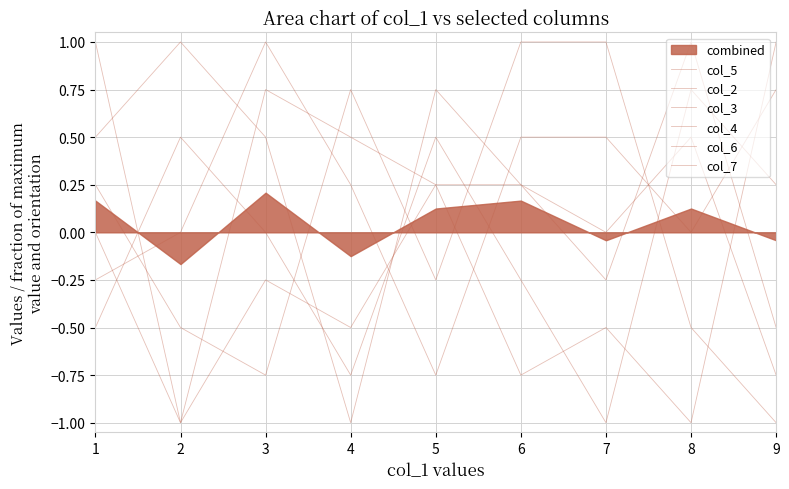

At how many categories does at least one series exceed 0?

9